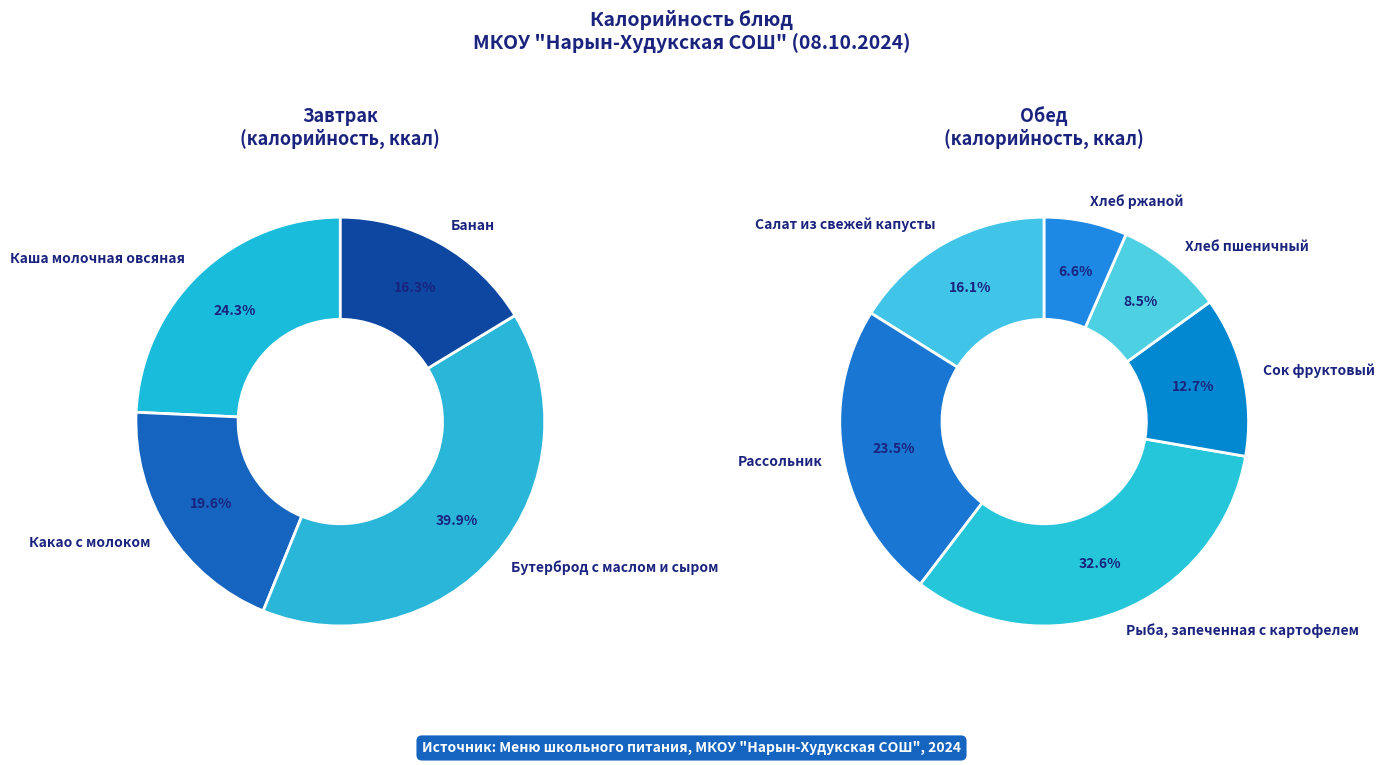

Which category has the biggest portion of the pie?

Бутерброд с маслом и сыром